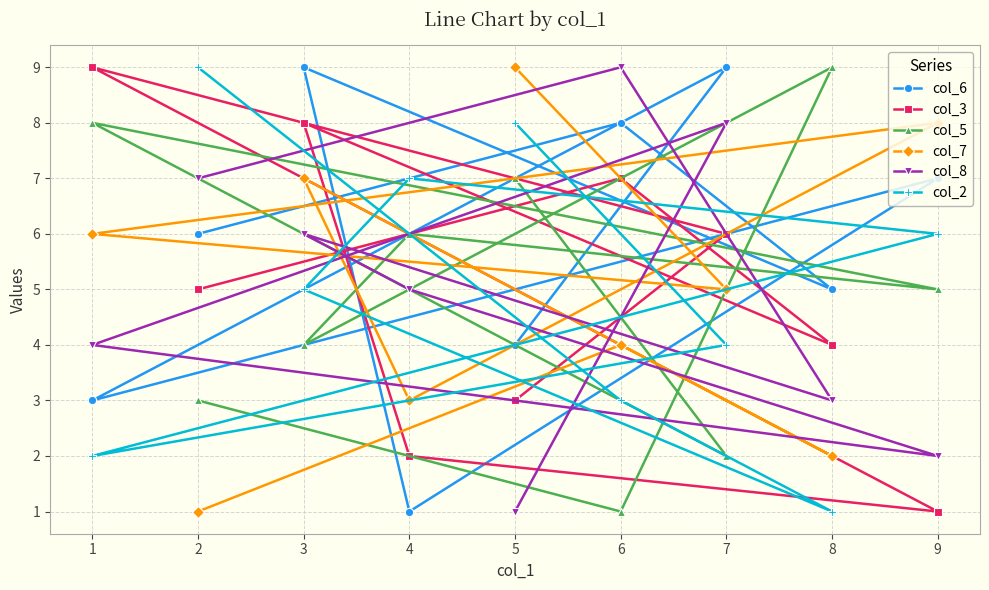

In col_6, how many points are lower than both neighbors (excluding endpoints)?

3